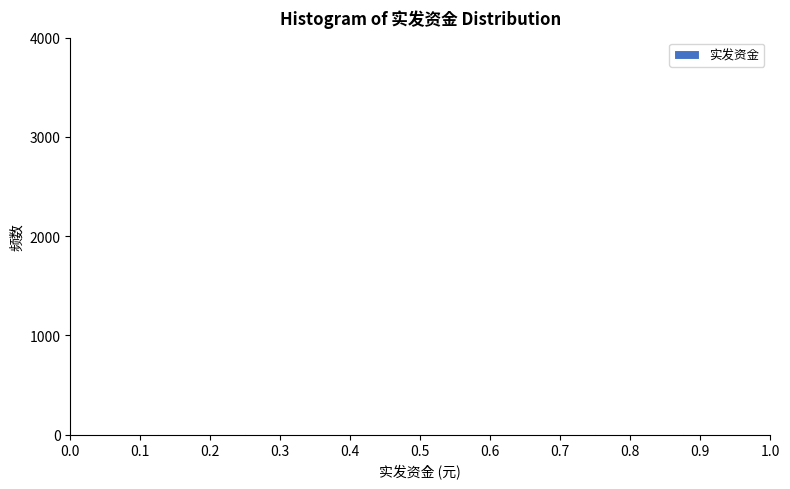

Reading left to right, transcribe this chart: for each bar, give the range it covers on the x-axis and its height. Neither the bar edges nor the heights are printed on the chart, so give them approximately, as read against the axes.

0.000 to 0.125: under 100
0.125 to 0.250: under 100
0.250 to 0.375: under 100
0.375 to 0.500: 0
0.500 to 0.625: 0
0.625 to 0.750: 0
0.750 to 0.875: under 100
0.875 to 1.000: under 100